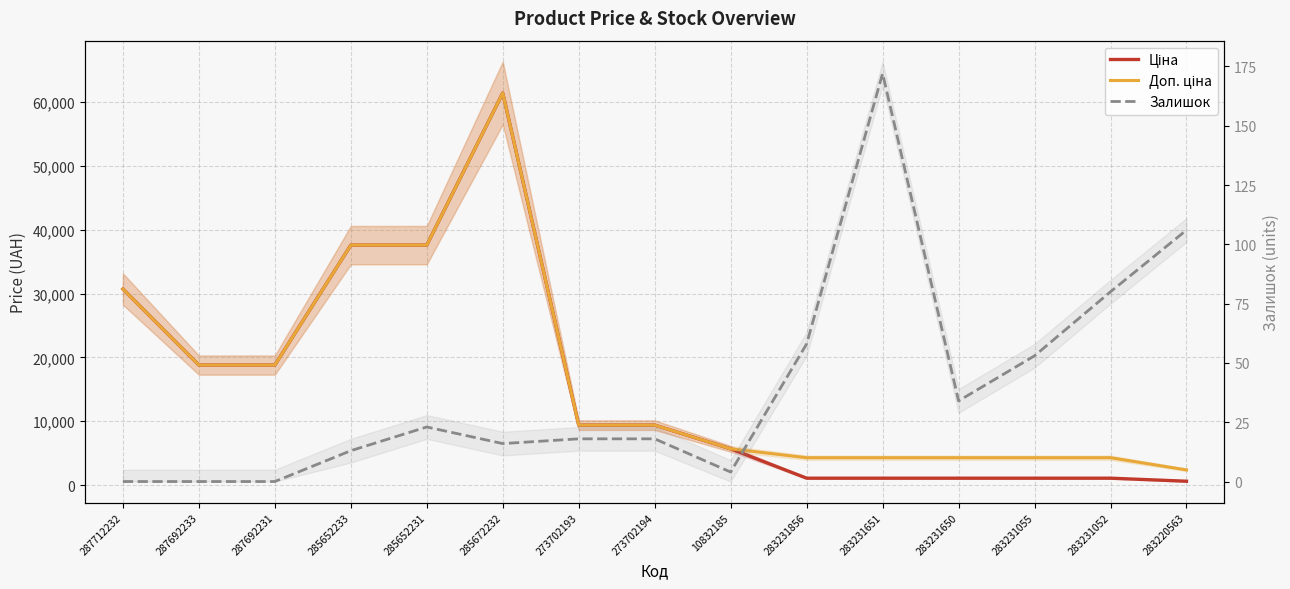

Is it true that Ціна equals 9384.0 at 273702194?

True